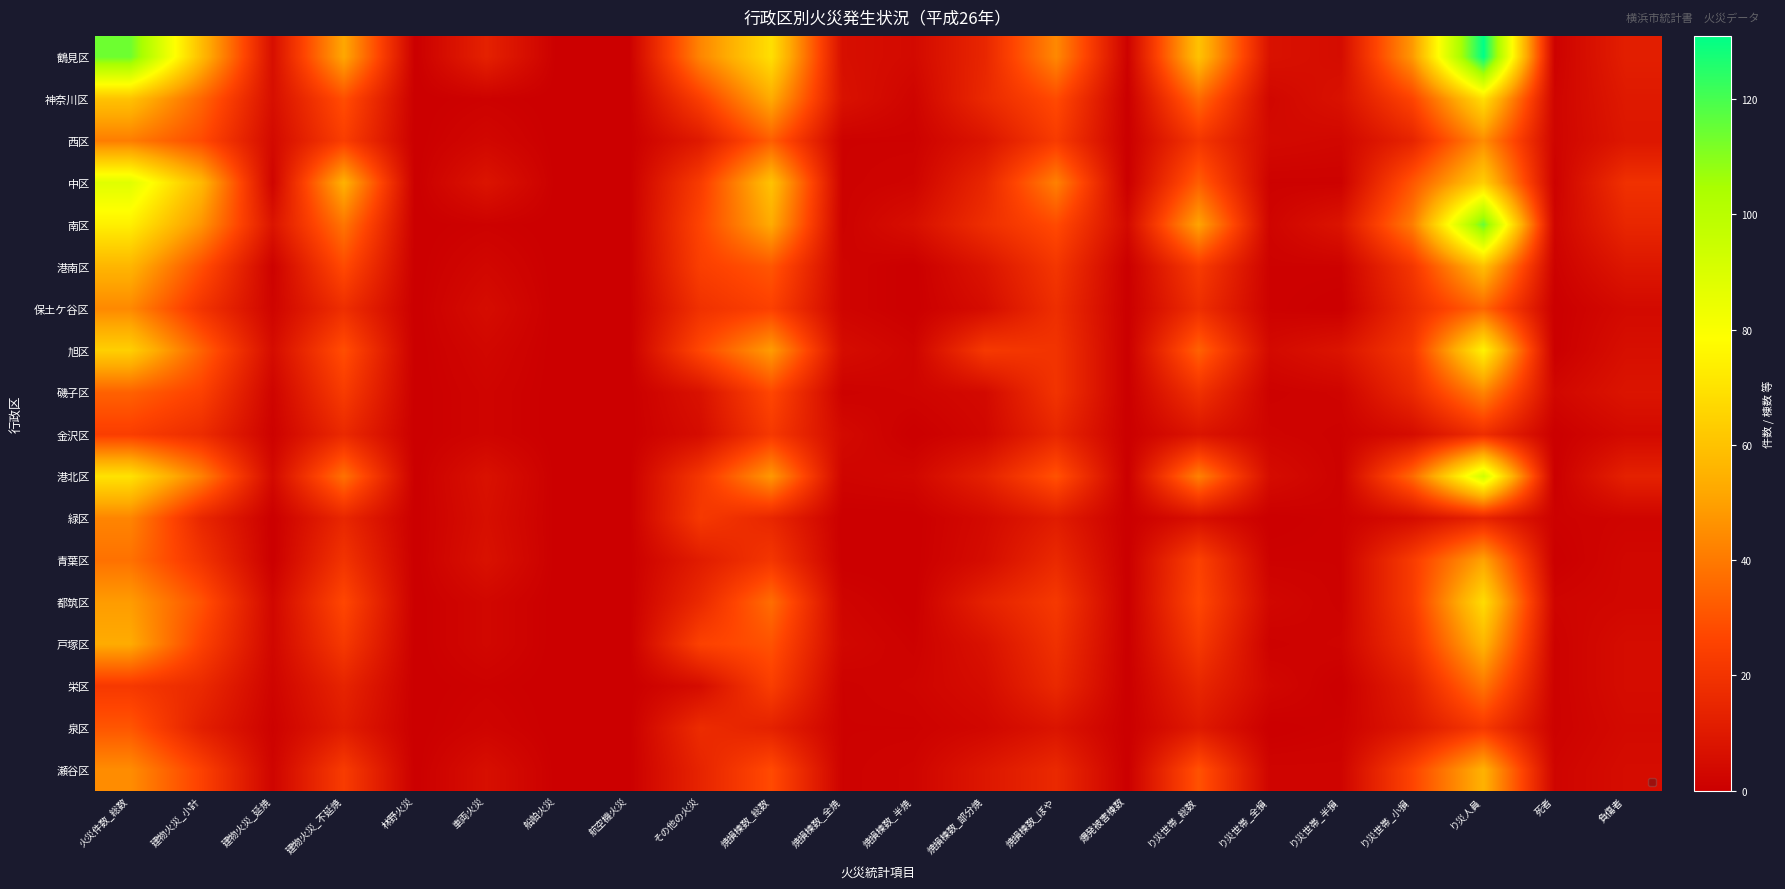

Which series has the widest spread of values?

鶴見区